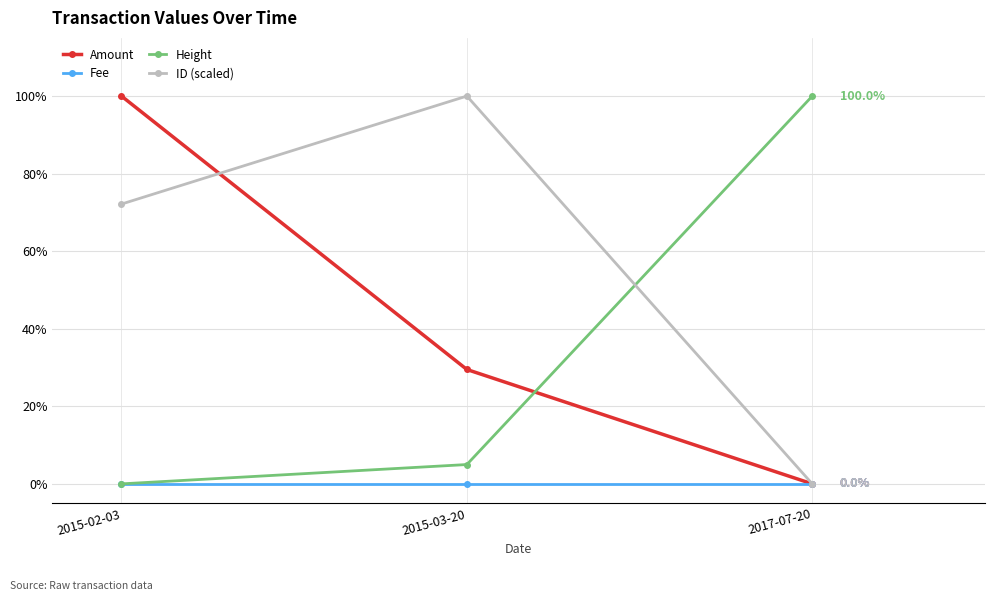

Which series has the largest total across all categories?

ID (scaled)